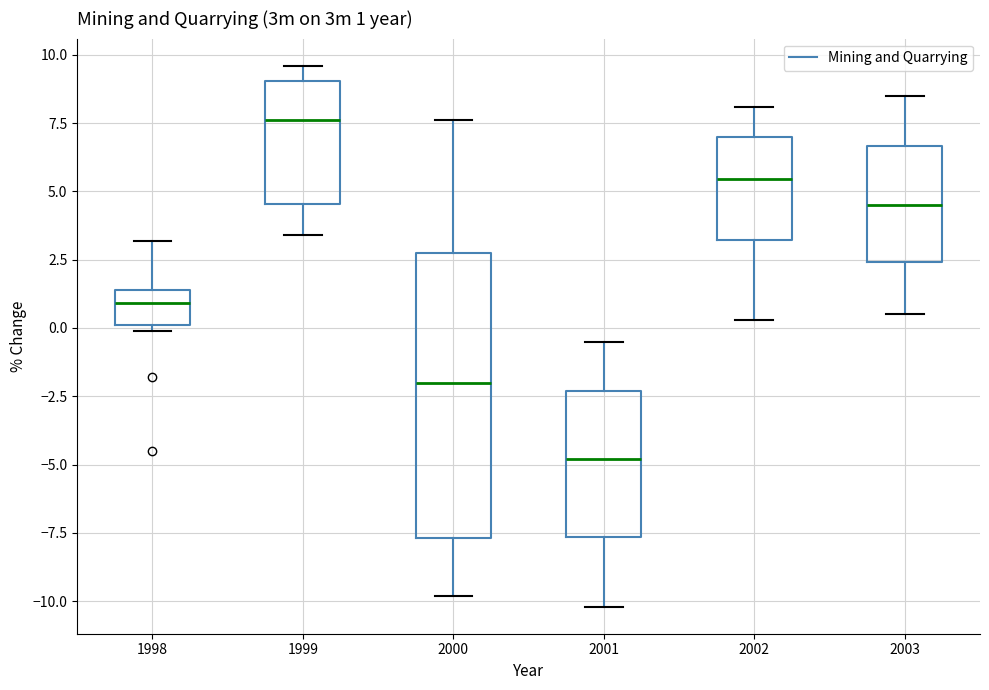

Which box's median line is the highest?

1999